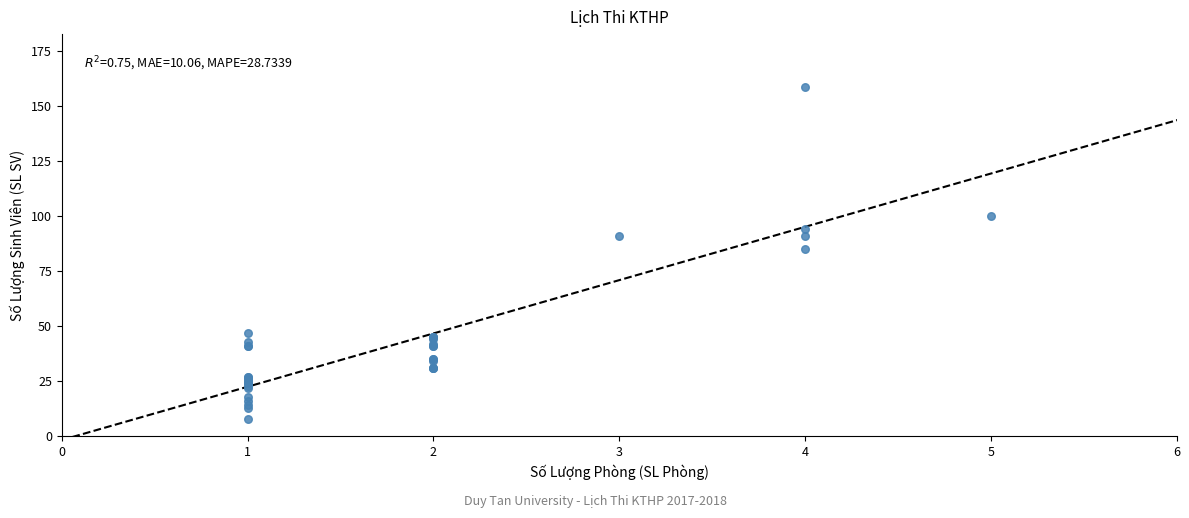

What Y value in the scatter plot is closest to 83?

85